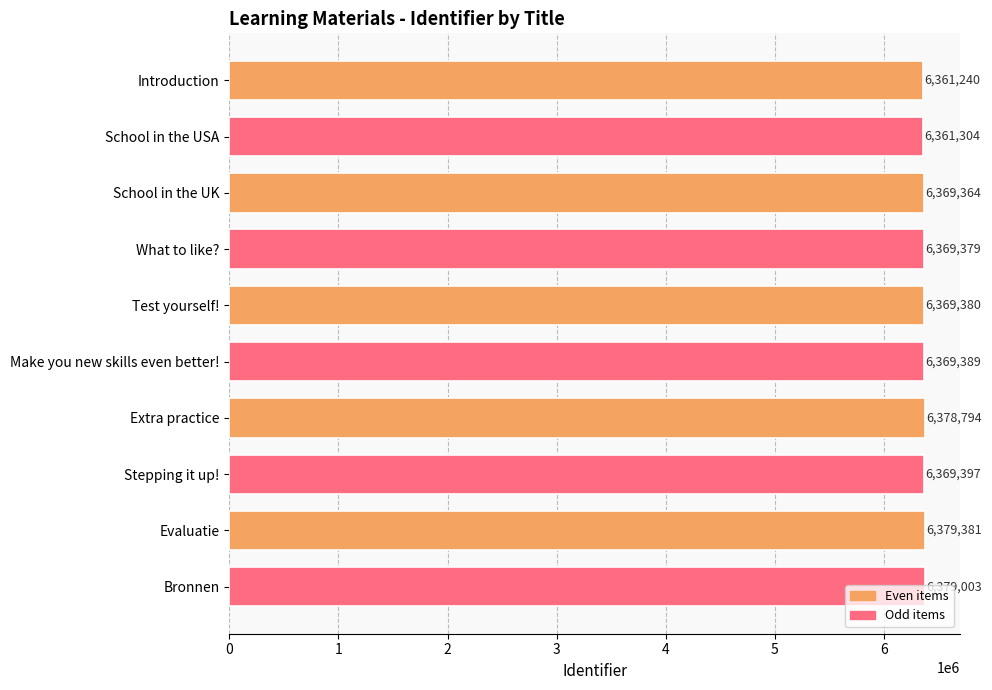

The chart shows a value of 10540838 at Extra practice. True or false?

False